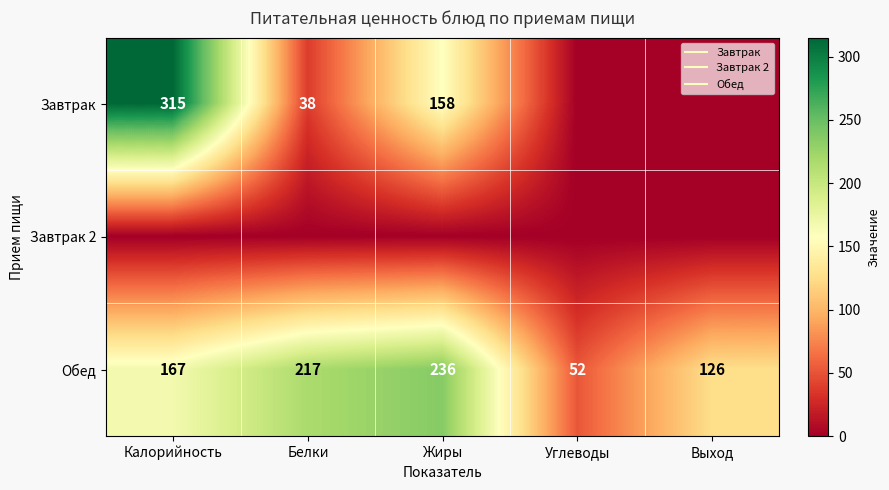

Which category has the lowest value in the Завтрак 2 series?

Калорийность